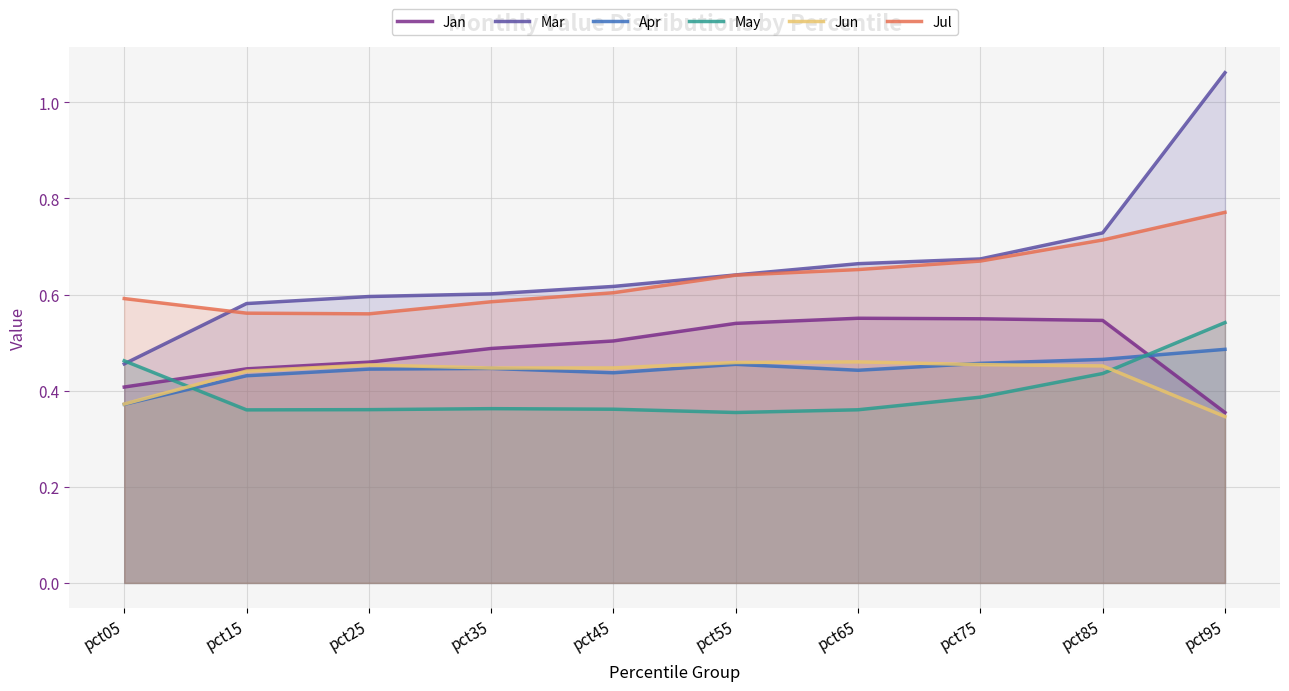

At how many categories does at least one series exceed 0?

10